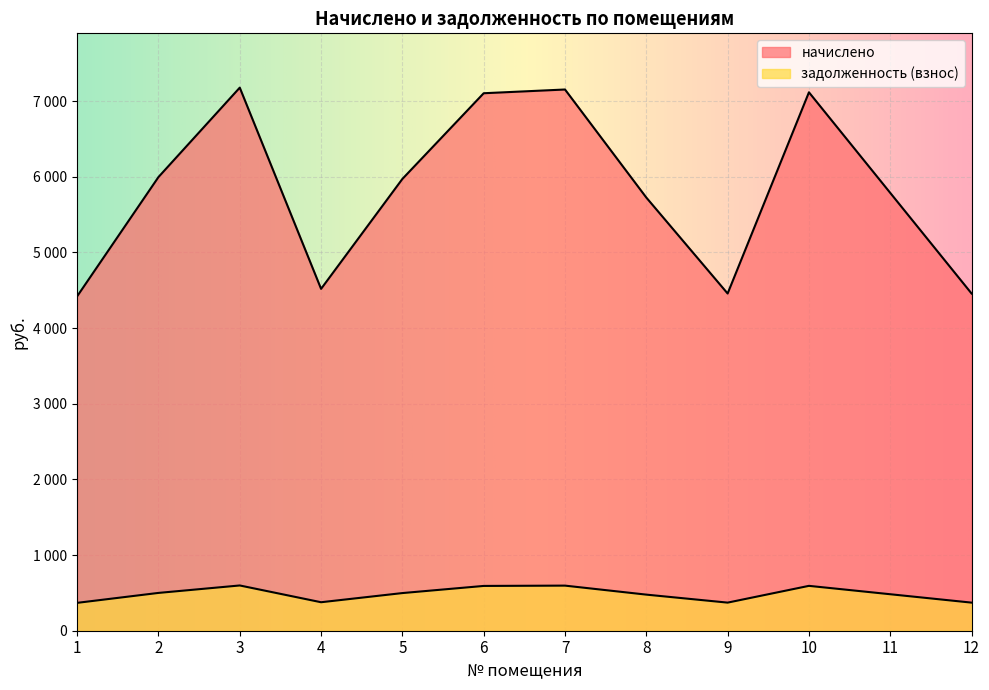

What is the difference between the highest and lowest values at 12?

4085.5